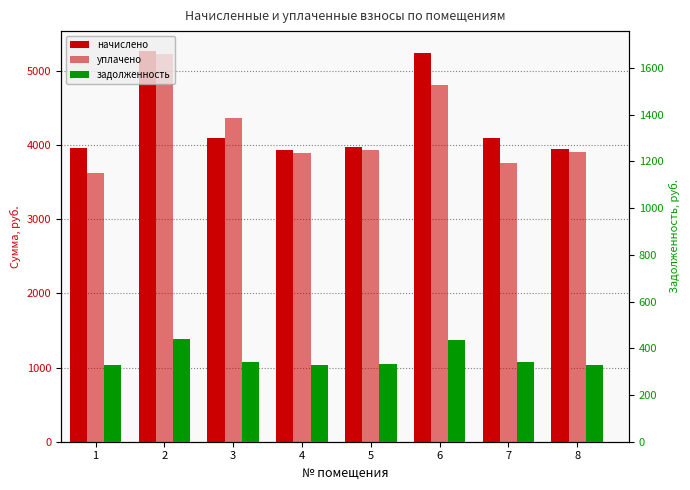

How many bars are there in each group?

3